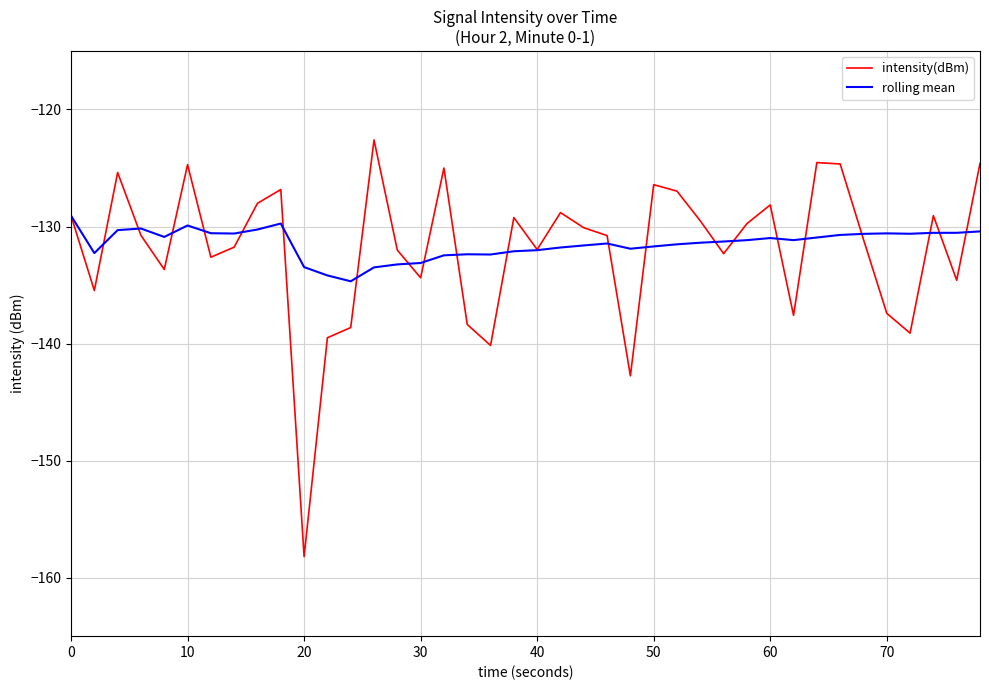

List the series in order of their peak value, lowest first.

rolling mean, intensity(dBm)